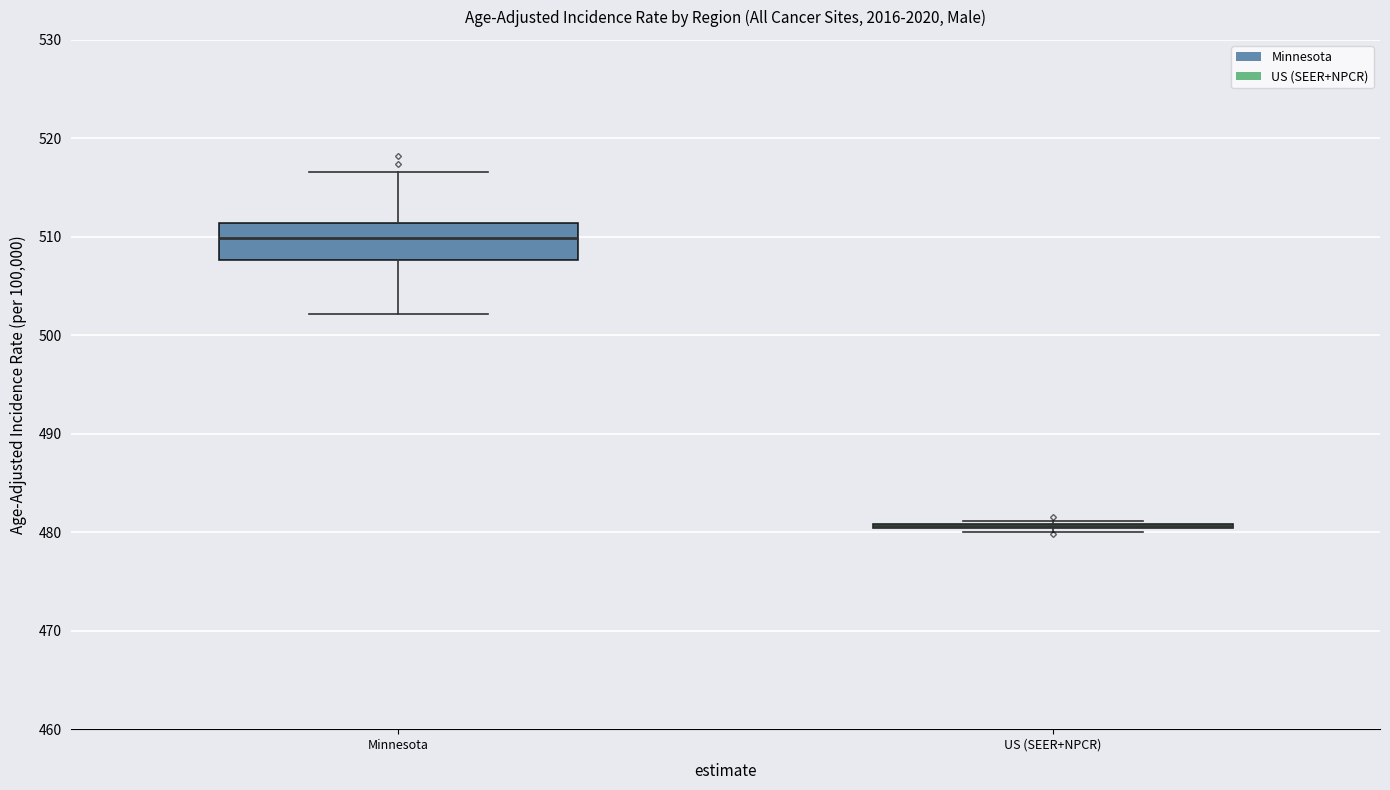

Where is the lower edge of the box for Minnesota on the y-axis? The values are not printed on the chart, so give them approximately, as read against the axis.

508